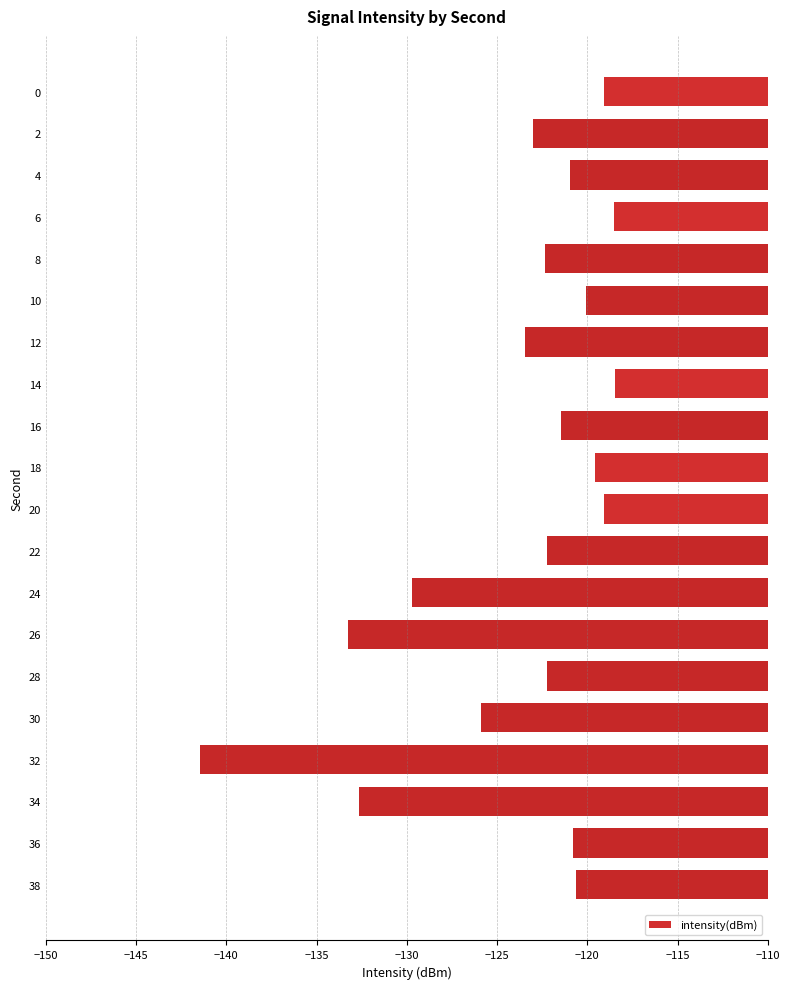

Which category has the lowest value across all series?

32